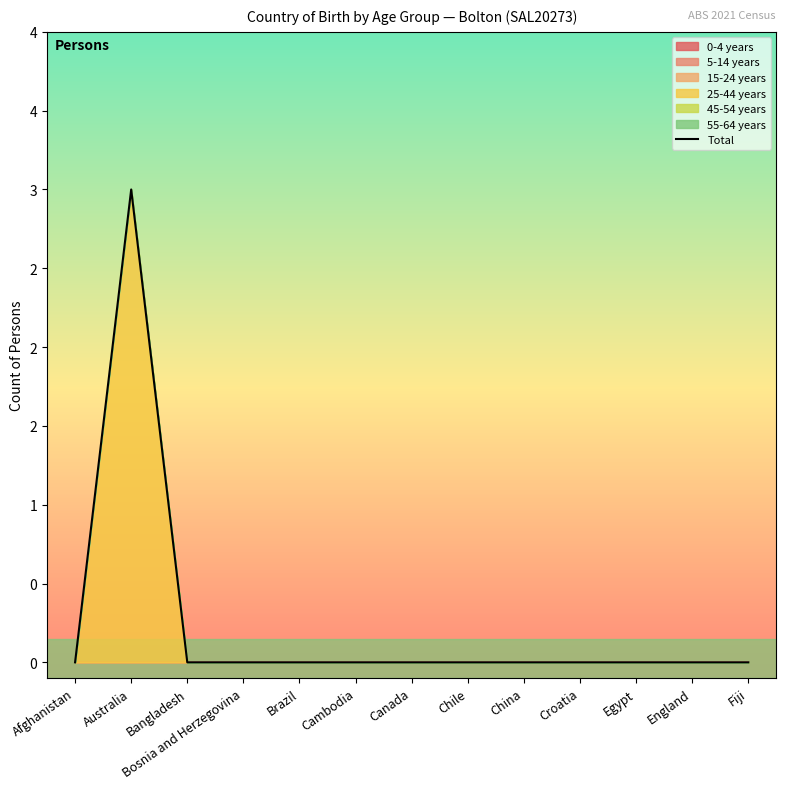

What is the label of the 2nd point from the left?

Australia